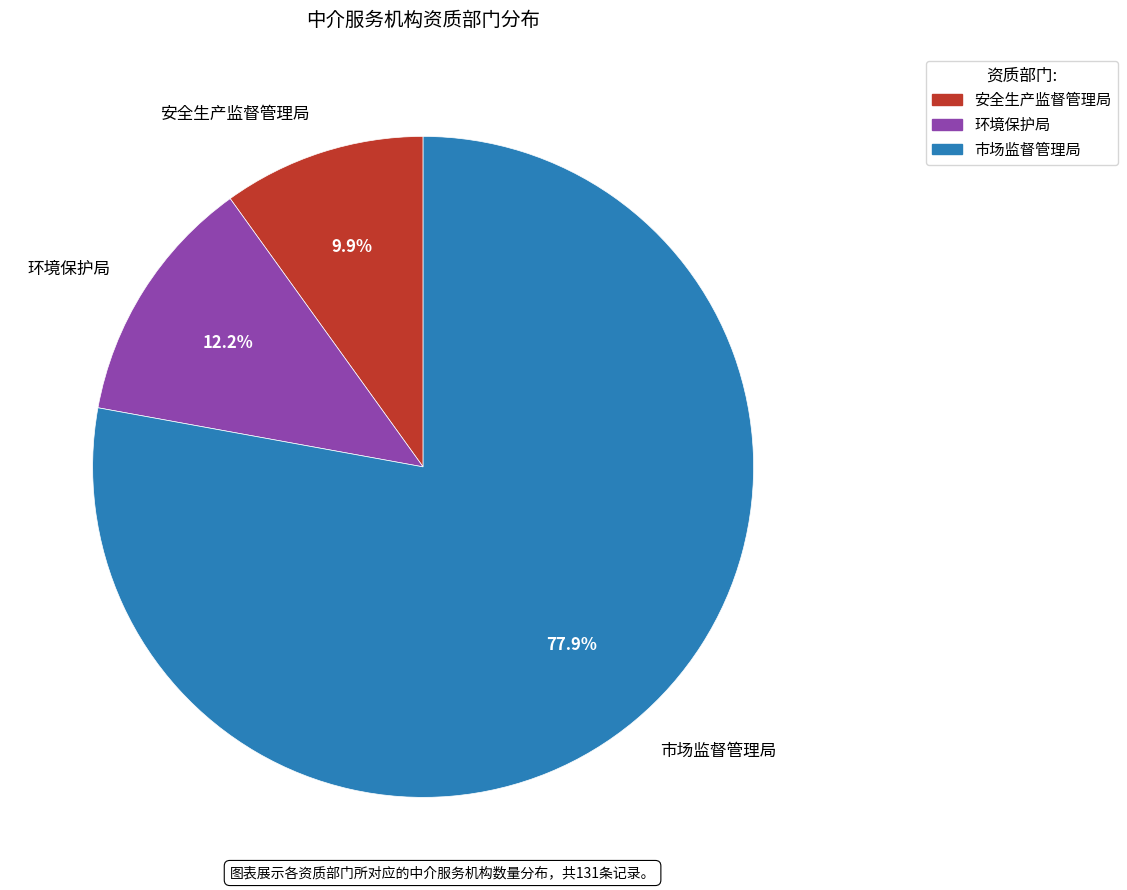

What is the majority slice?

市场监督管理局